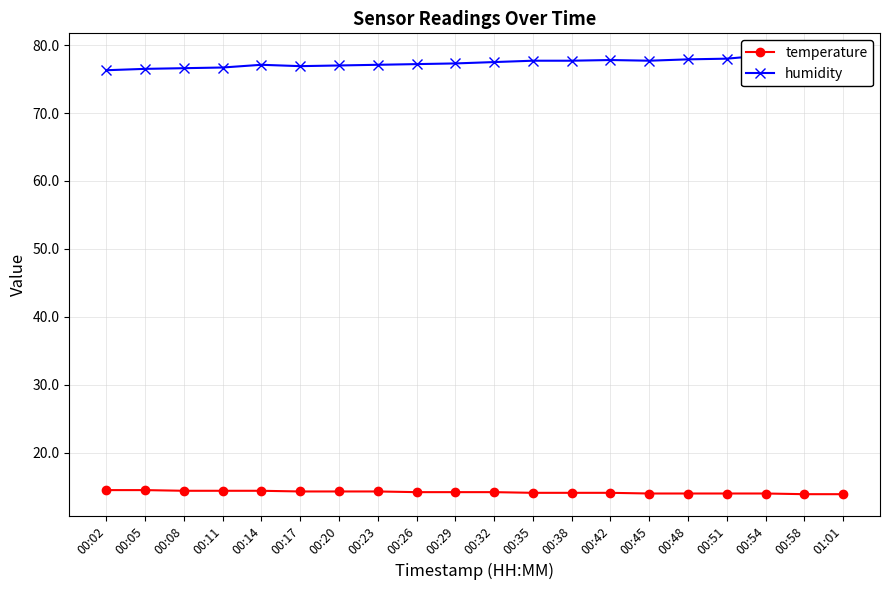

At how many categories does at least one series exceed 25?

20